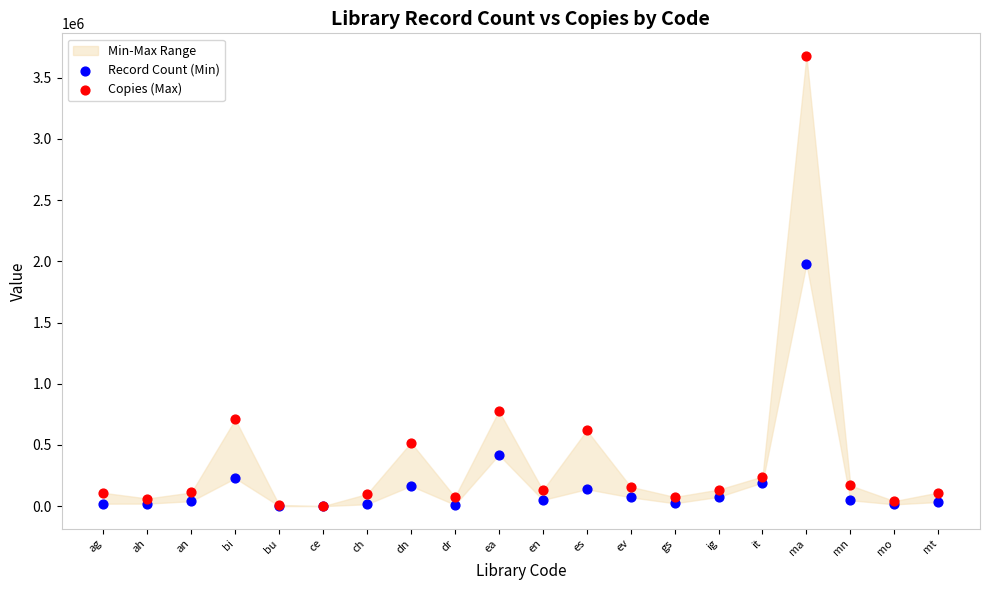

In the Copies (Max) series, what Y value is closest to 1839469?

778305